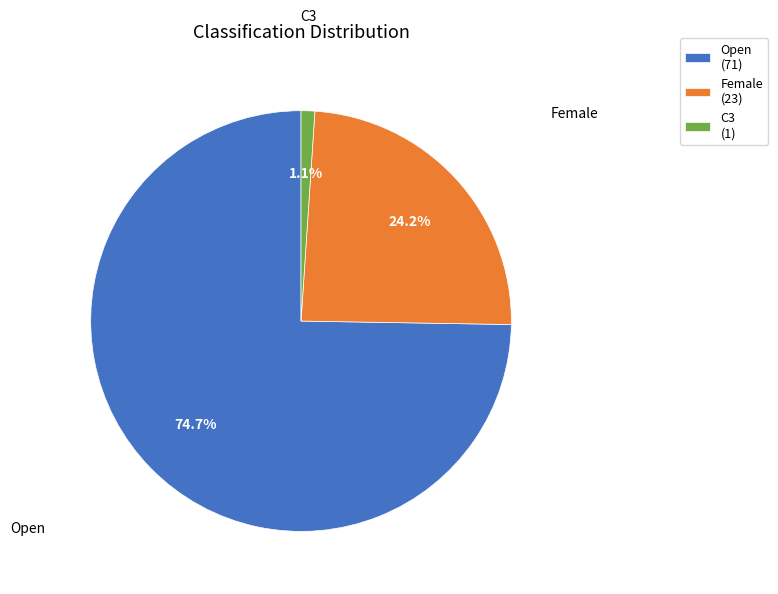

What is the smallest slice in the pie chart?

C3